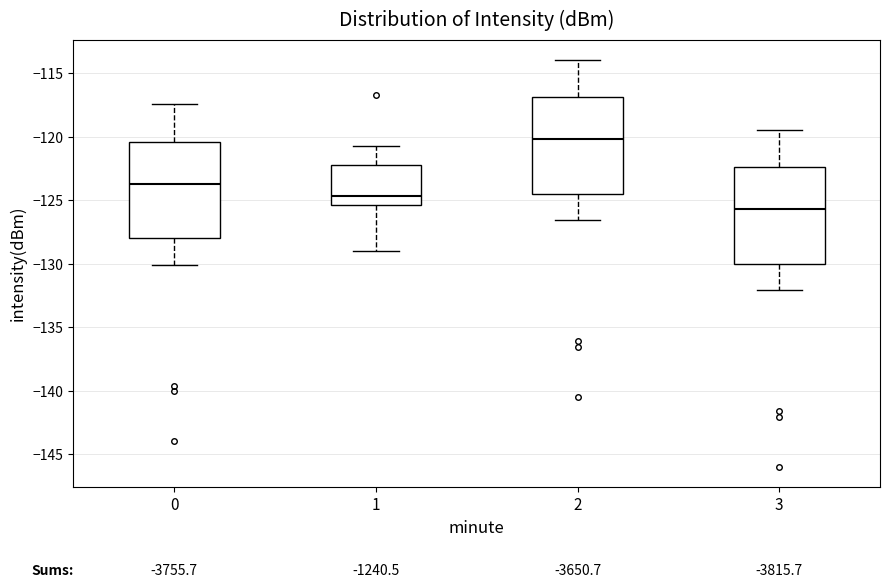

Reading left to right, transcribe this box plot: for each box, give where its median line is, the range the box spans, and where its two whiskers end, as read against the y-axis. The values are not printed on the chart, so give them approximately, as read against the axis.

0: median -123.5, box -128.0 to -120.5, whiskers -130.0 to -117.5
1: median -124.5, box -125.5 to -122.5, whiskers -129.0 to -121.0
2: median -120.0, box -124.5 to -117.0, whiskers -126.5 to -114.0
3: median -125.5, box -130.0 to -122.5, whiskers -132.0 to -119.5